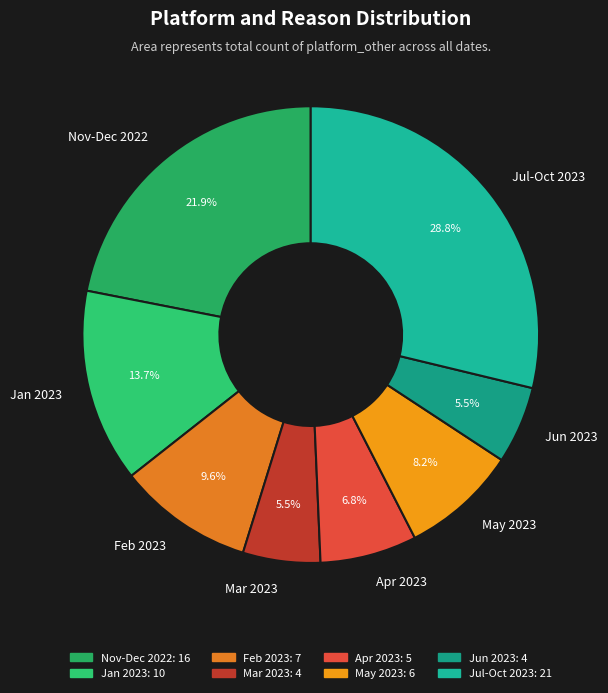

What is the largest slice in the pie chart?

Jul-Oct 2023